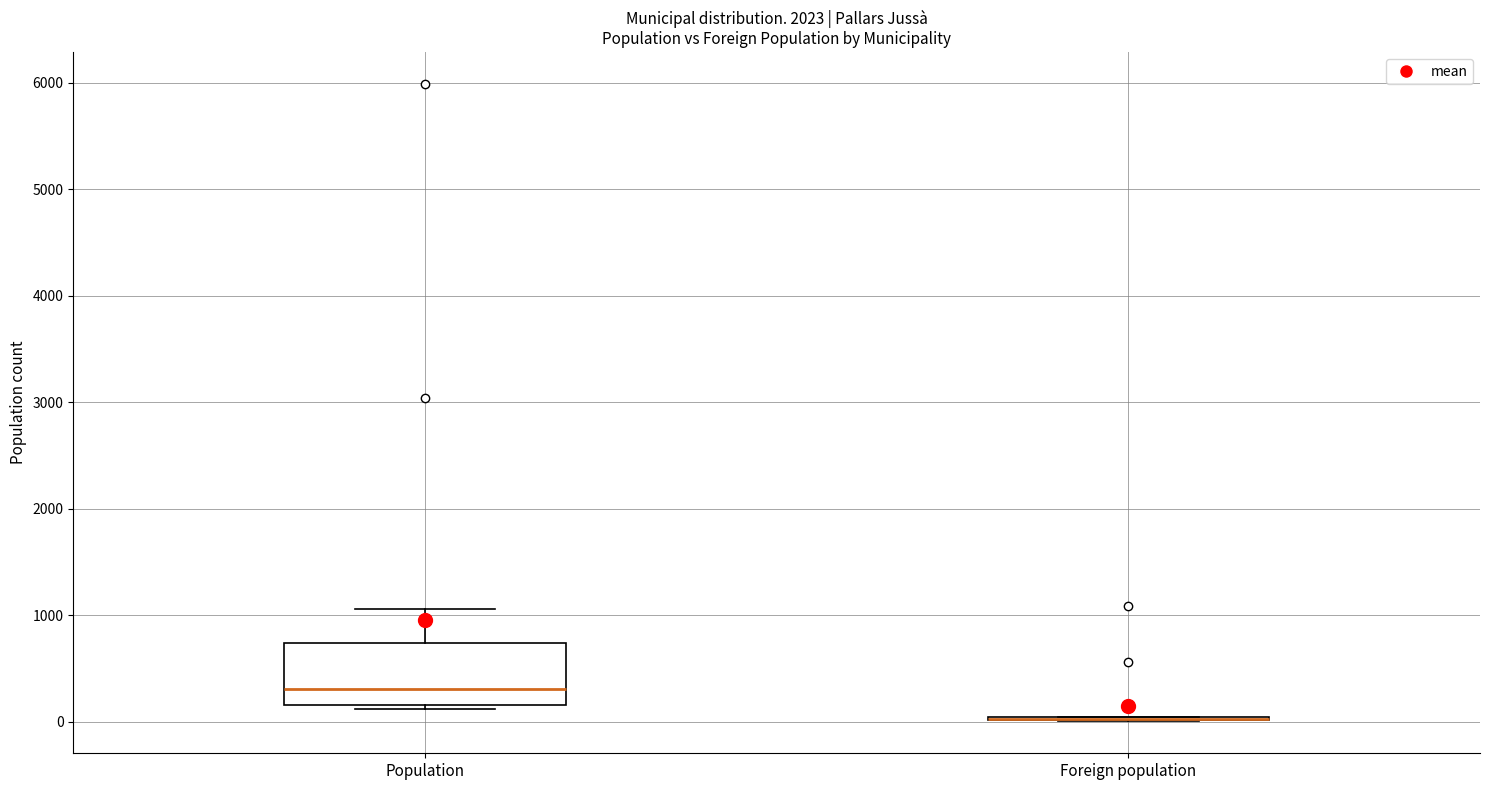

Comparing the boxes themselves (not the whiskers), which one is the tallest?

Population